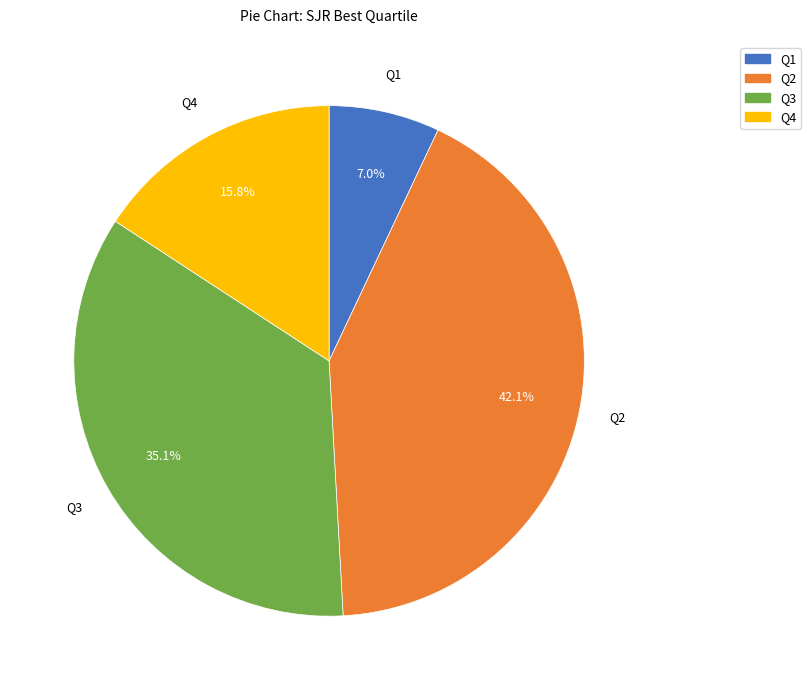

What percentage is the Q4 slice, to the nearest percent?

16%